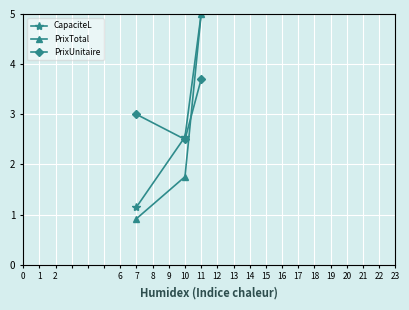

Is it true that PrixTotal equals 0.3 at 7?

False